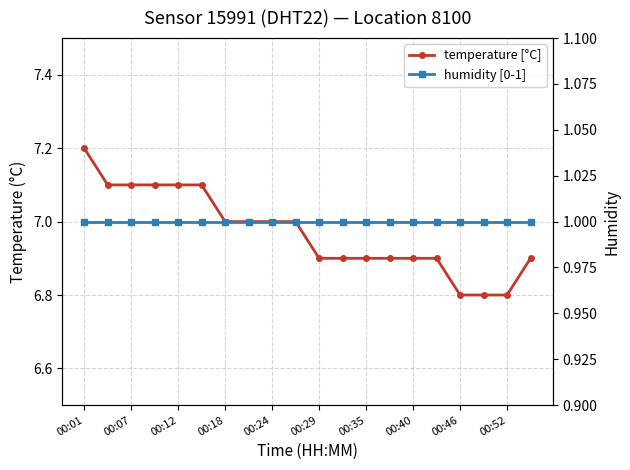

What is the maximum value for humidity [0-1]?

1.0